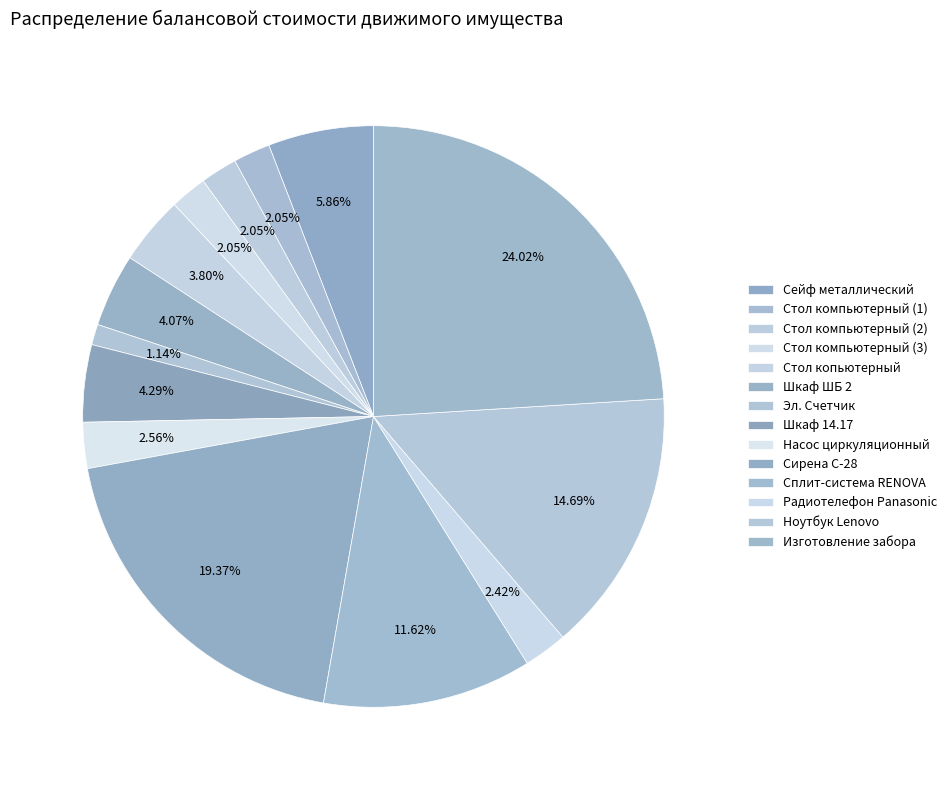

What is the change in value from Радиотелефон Panasonic to Ноутбук Lenovo?

+15830